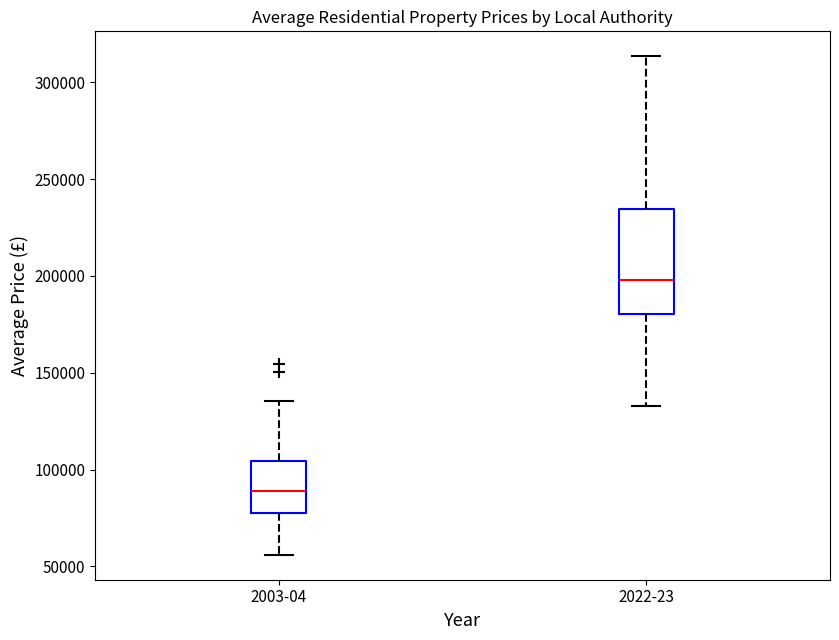

Where is the upper edge of the box for 2022-23 on the y-axis? The values are not printed on the chart, so give them approximately, as read against the axis.

235000